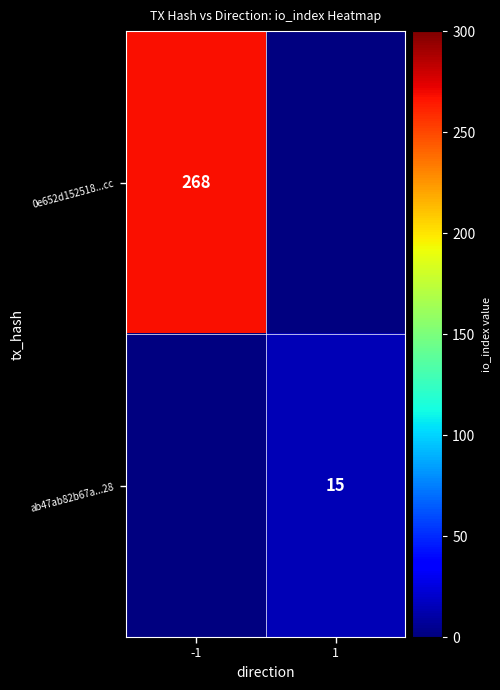

Is the value of ab47ab82b67a...28 at 1 greater than the value of 0e652d152518...cc at -1?

No